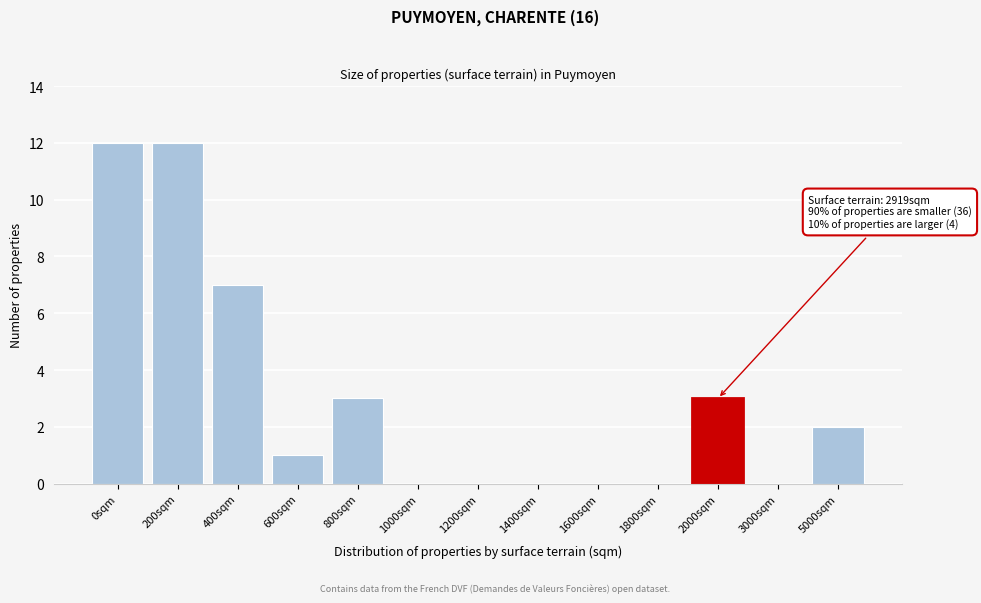

Reading left to right, list all the values displayed in this chart.

0sqm=12	200sqm=12	400sqm=7	600sqm=1	800sqm=3	1000sqm=0	1200sqm=0	1400sqm=0	1600sqm=0	1800sqm=0	2000sqm=3	3000sqm=0	5000sqm=2